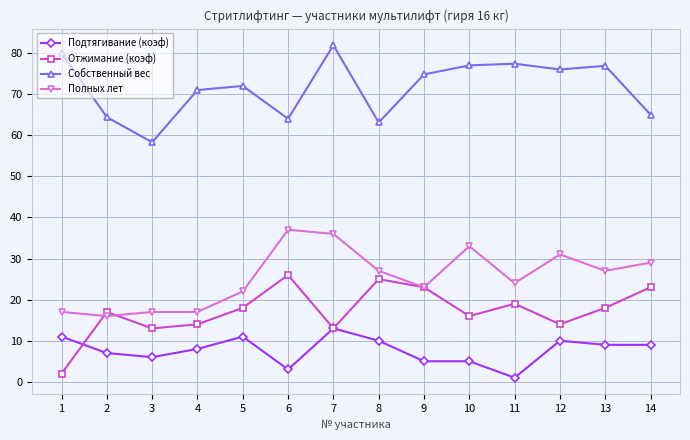

True or false: Подтягивание (коэф) has more than 0 interior local peaks.

True